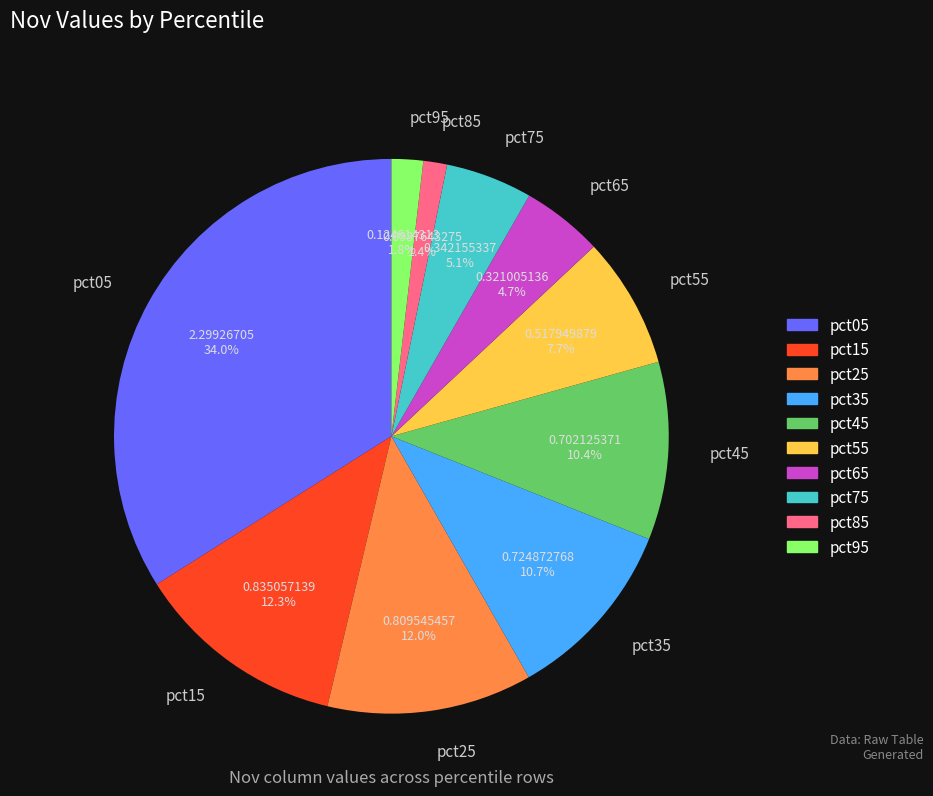

Which slice is the largest?

pct05